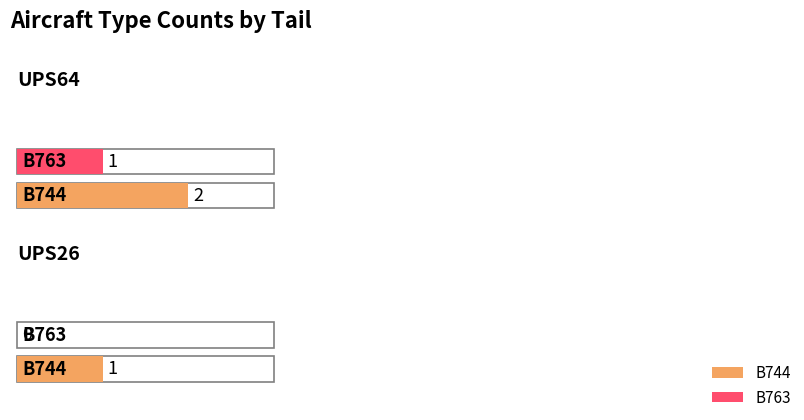

The value of B744 at UPS64 is 2. True or false?

True